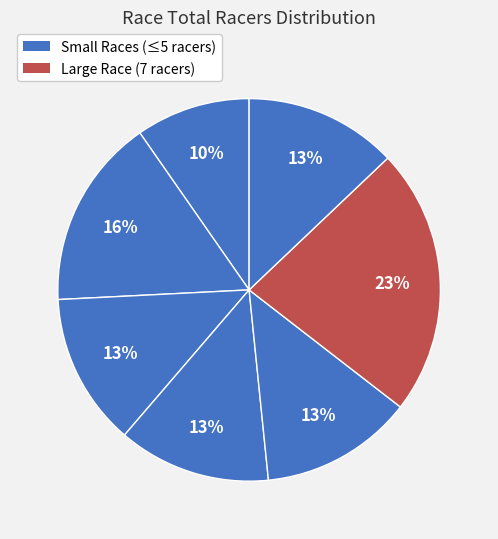

How many segments does this pie chart have?

7